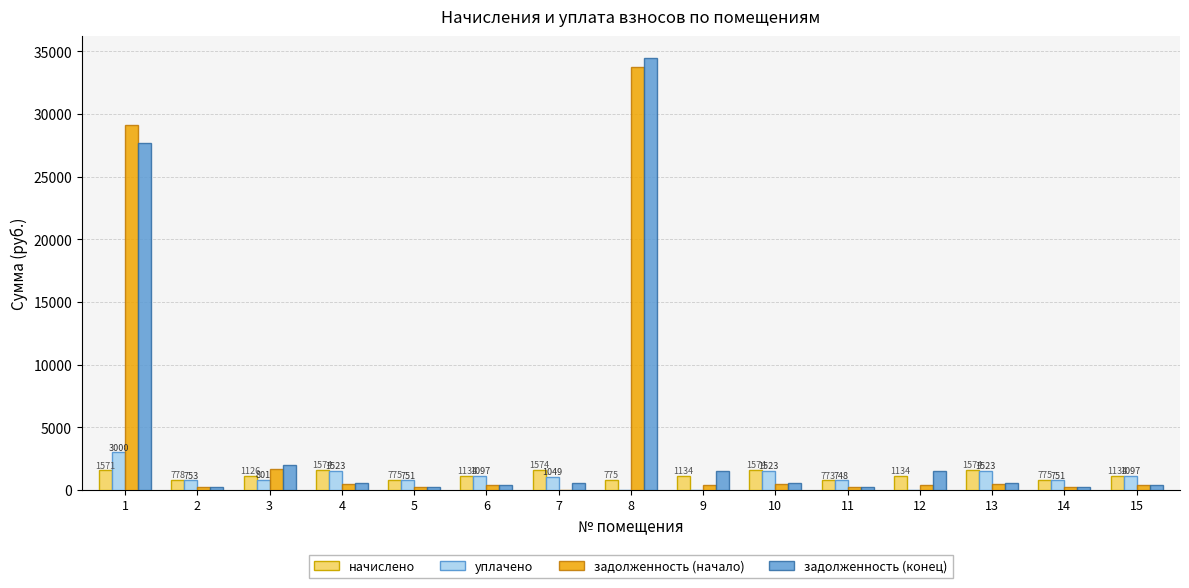

Where does the задолженность (конец) series first go above 524?

1